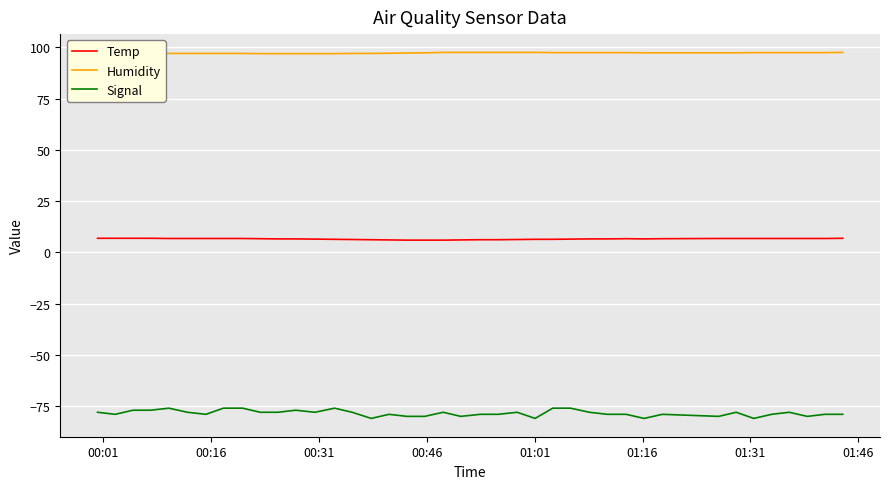

Which series has the largest range (max minus min)?

Signal